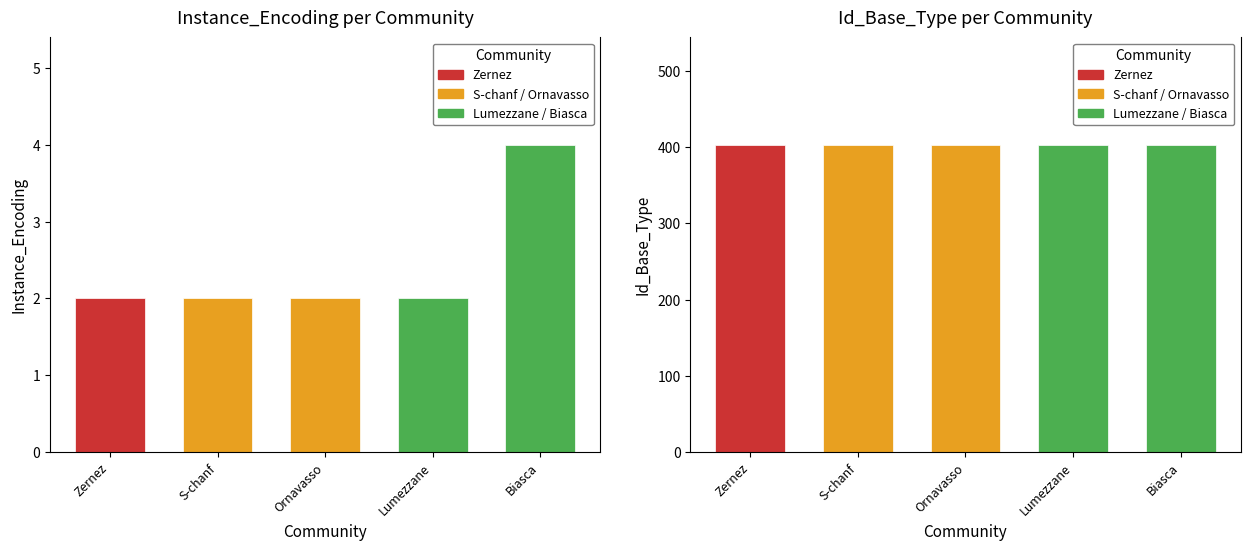

Which series has the largest range (max minus min)?

Instance_Encoding